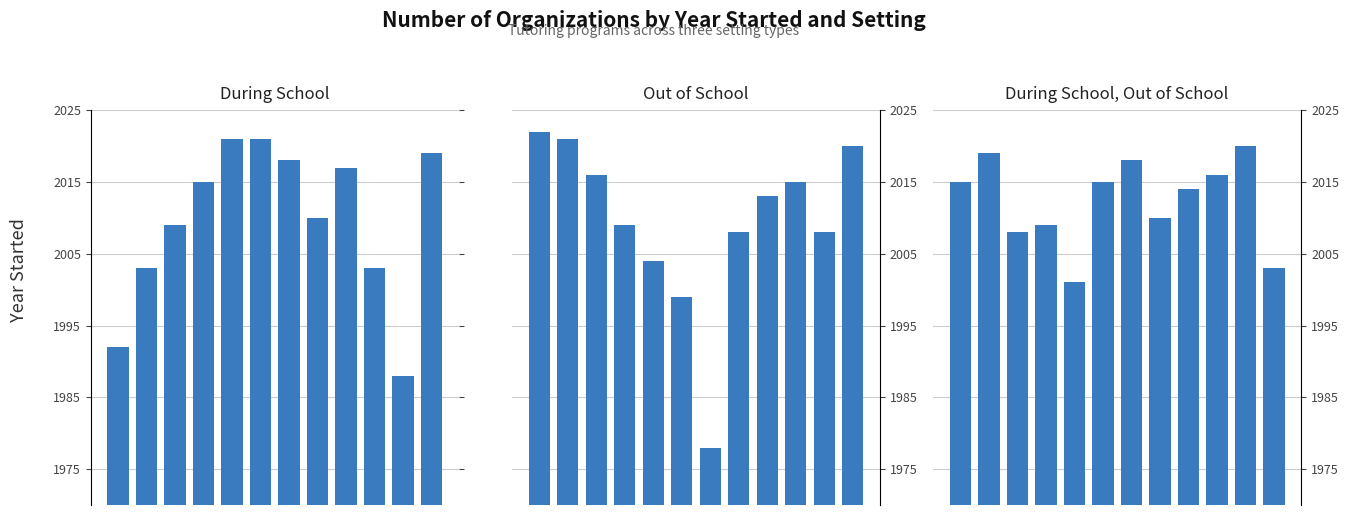

List the series in order of their peak value, lowest first.

During School, Out of School, During School, Out of School